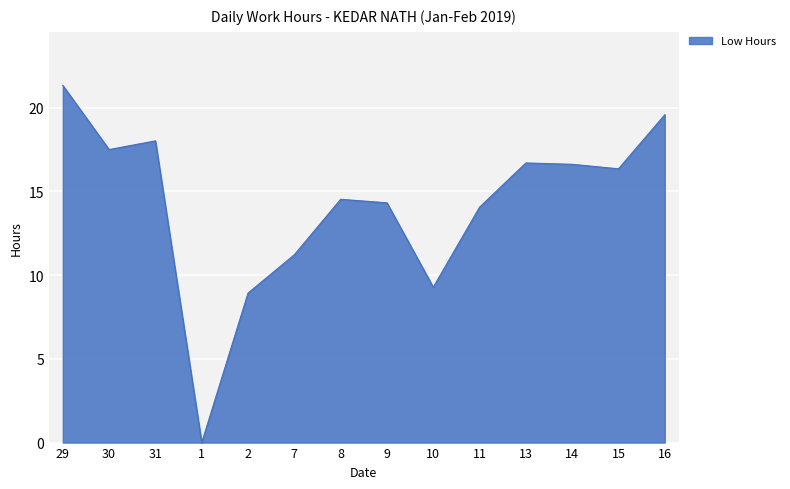

What position from the right is 10?

6